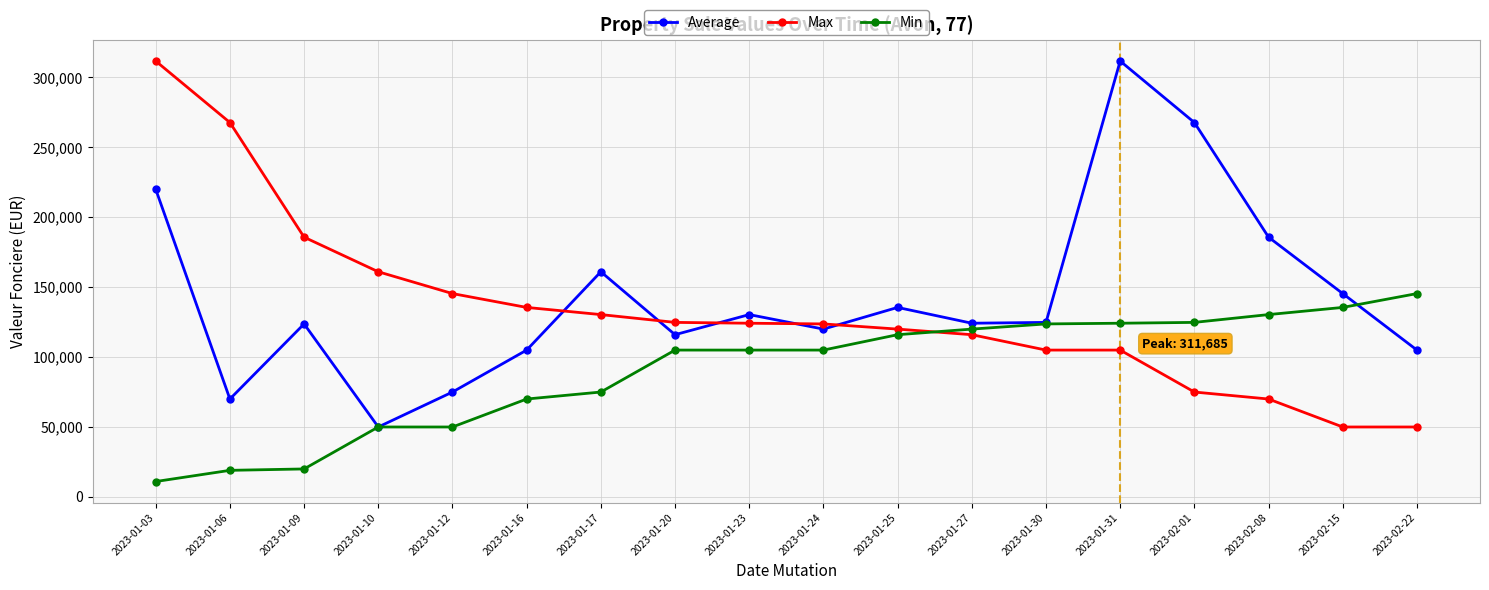

What is the label of the 8th point from the right?

2023-01-25